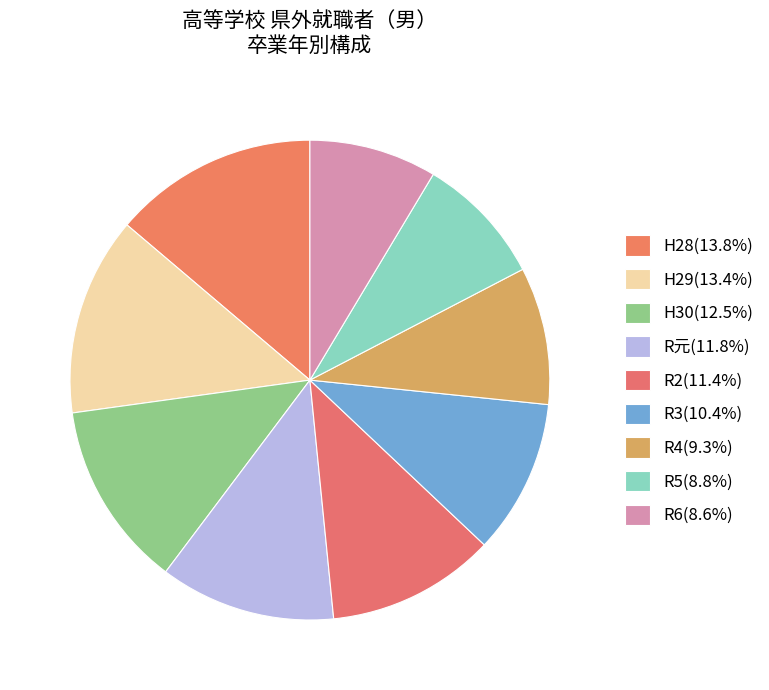

Count the number of slices in the pie.

9